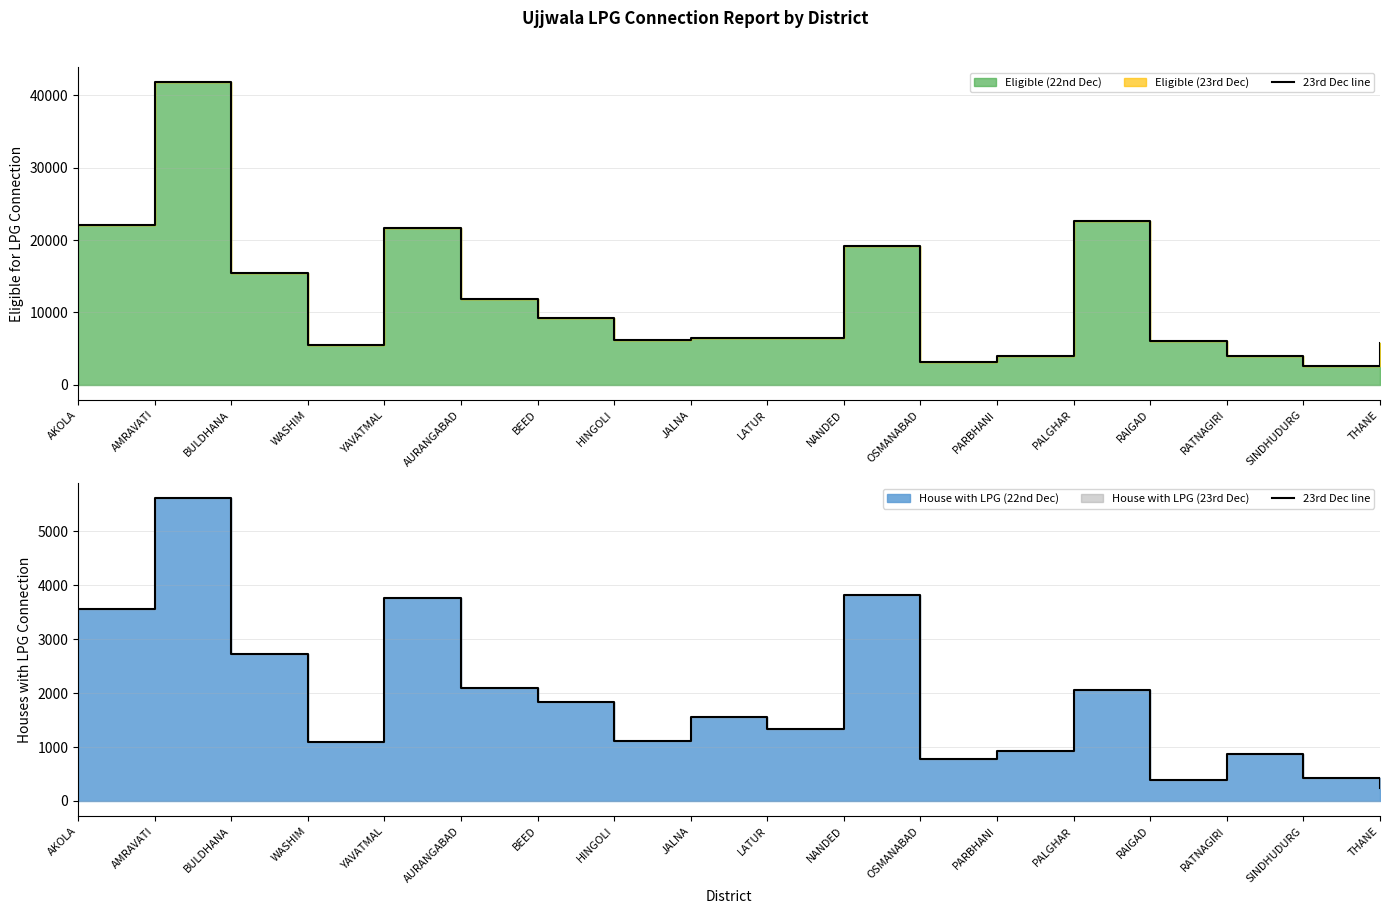

What is the change in value from BEED to PARBHANI?

-908